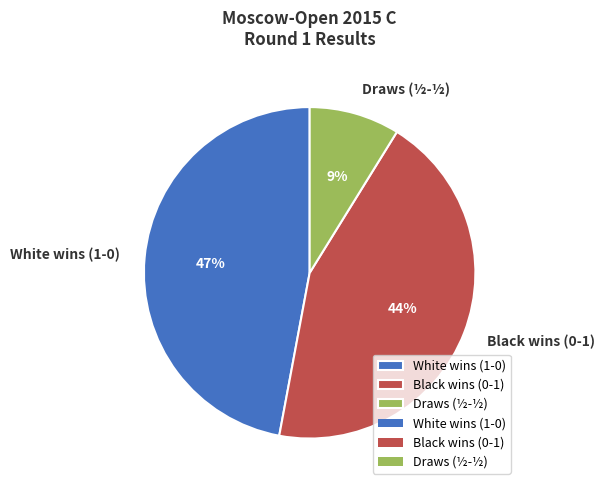

Is the sum of Draws (½-½) and White wins (1-0) greater than half?

Yes